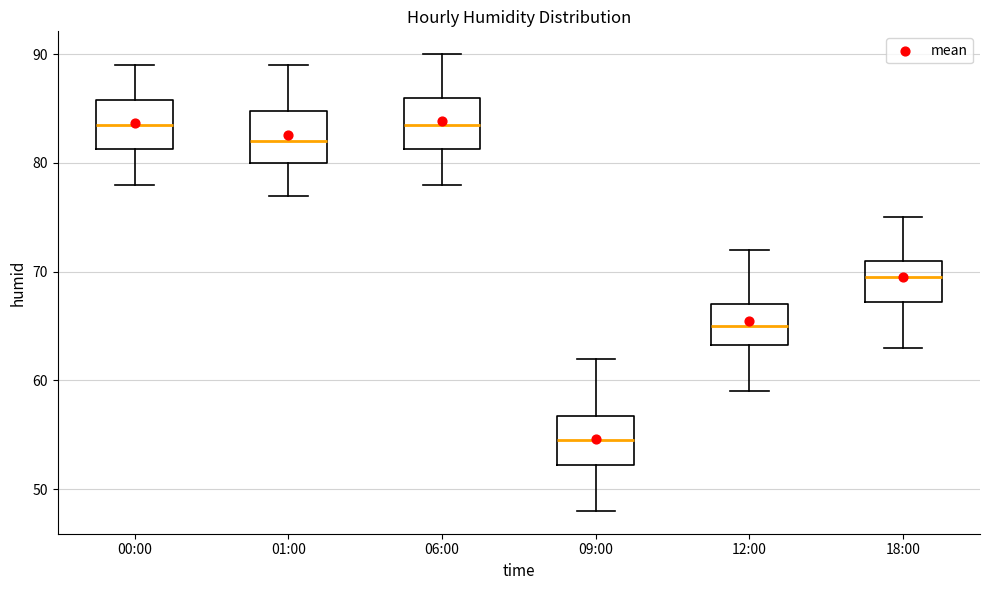

Reading left to right, transcribe this box plot: for each box, give where its median line is, the range the box spans, and where its two whiskers end, as read against the y-axis. The values are not printed on the chart, so give them approximately, as read against the axis.

00:00: median 84, box 81 to 86, whiskers 78 to 89
01:00: median 82, box 80 to 85, whiskers 77 to 89
06:00: median 84, box 81 to 86, whiskers 78 to 90
09:00: median 55, box 52 to 57, whiskers 48 to 62
12:00: median 65, box 63 to 67, whiskers 59 to 72
18:00: median 70, box 67 to 71, whiskers 63 to 75